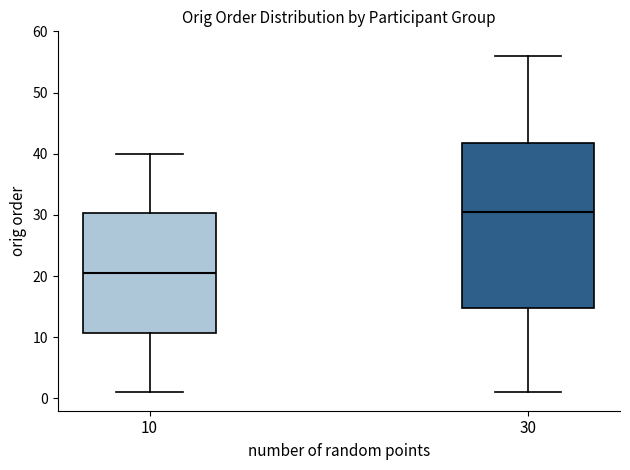

Which box has the lowest median line?

10